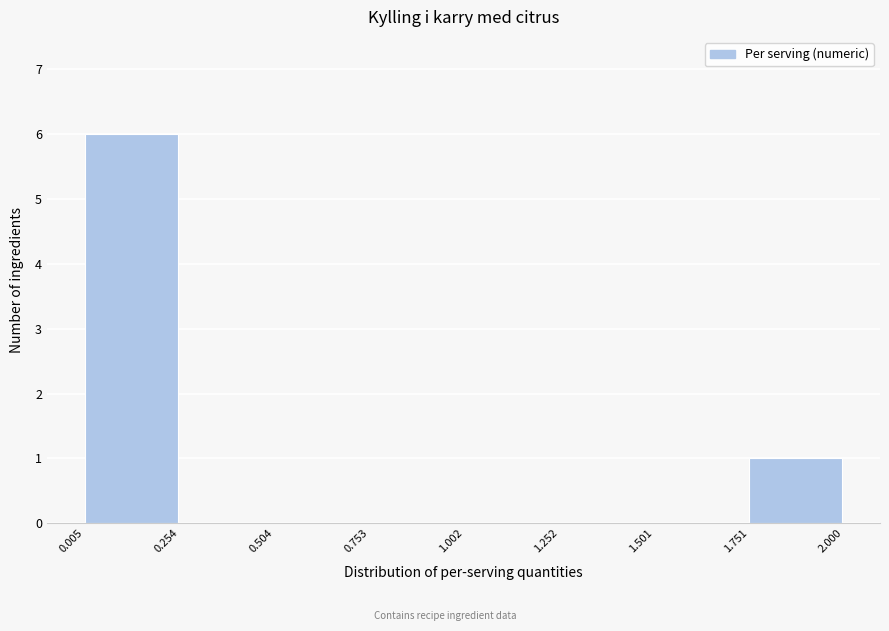

What is the height of the bar covering 0.005 to 0.254 on the x-axis? The values are not printed on the chart, so give them approximately, as read against the axis.

6